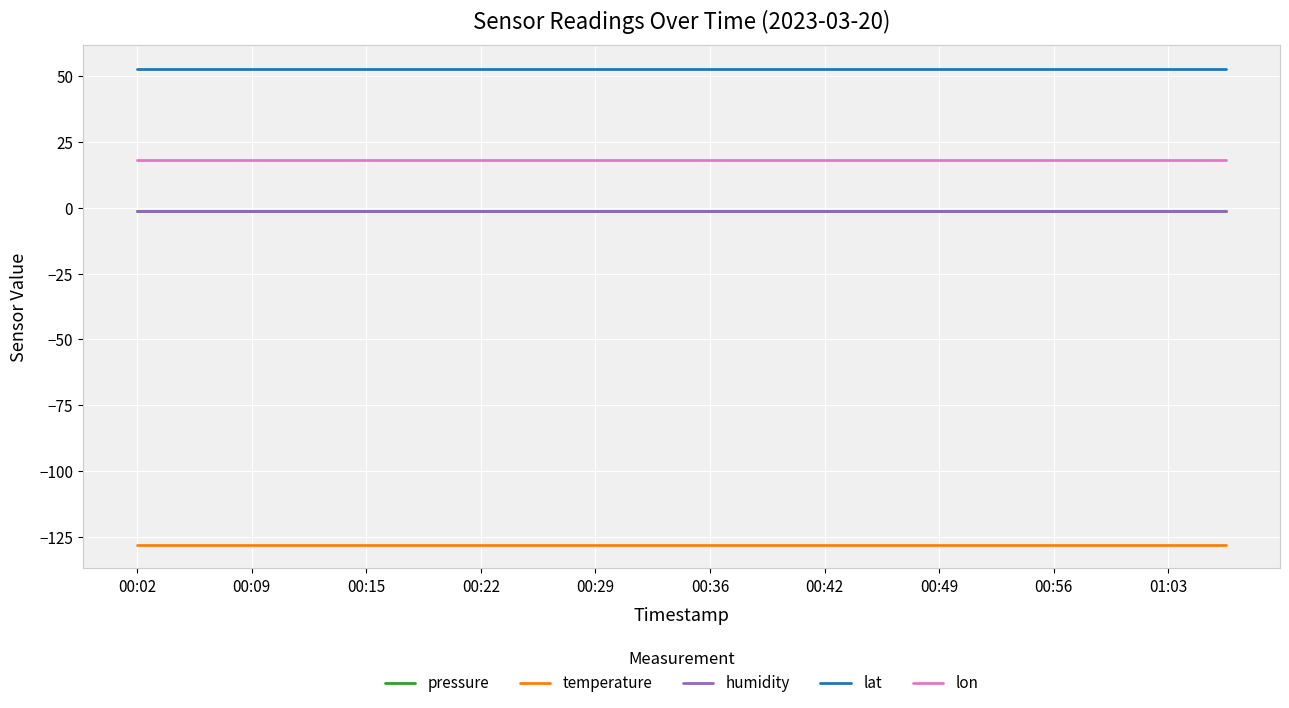

What is the value of the lat point at the 19th from the left?

52.8